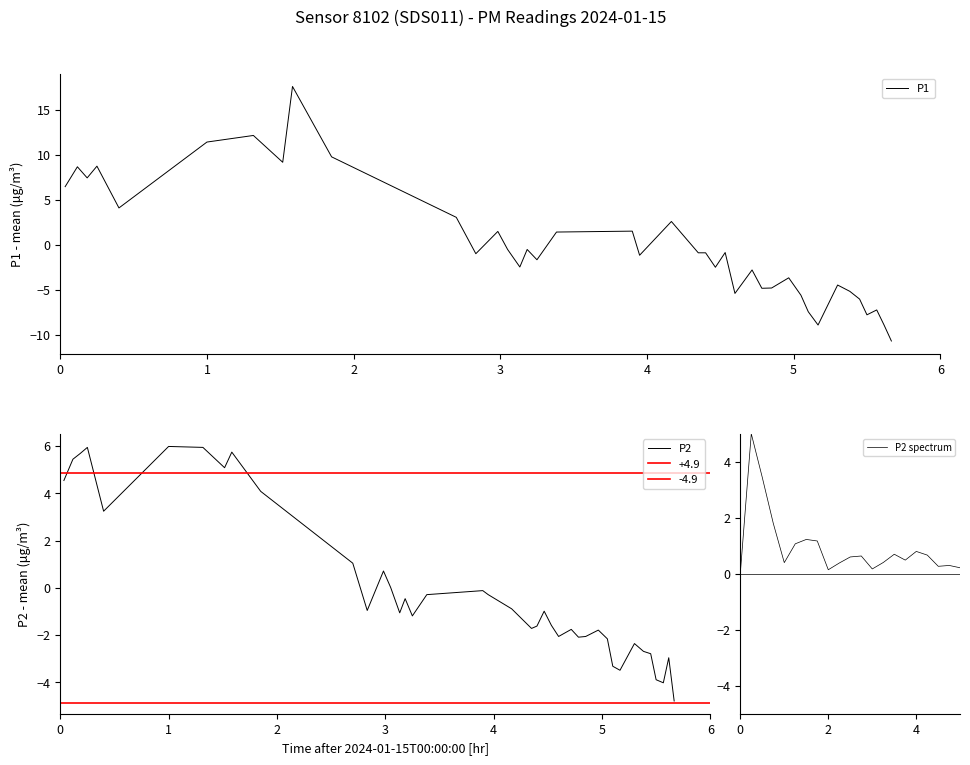

How many values in P2 are above zero?

13